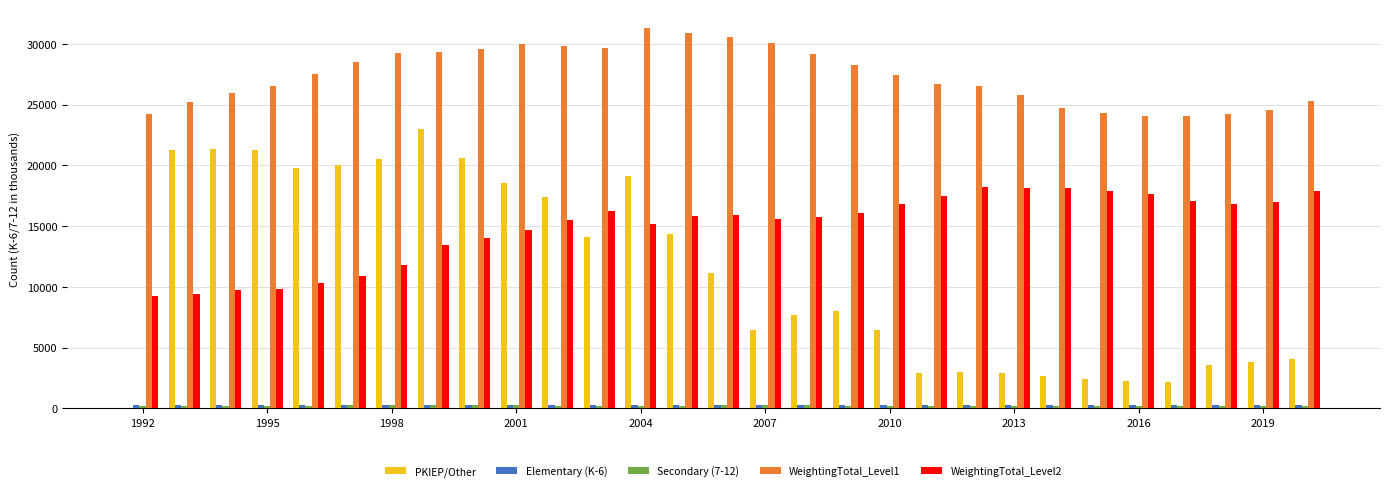

How many groups of bars are there?

29